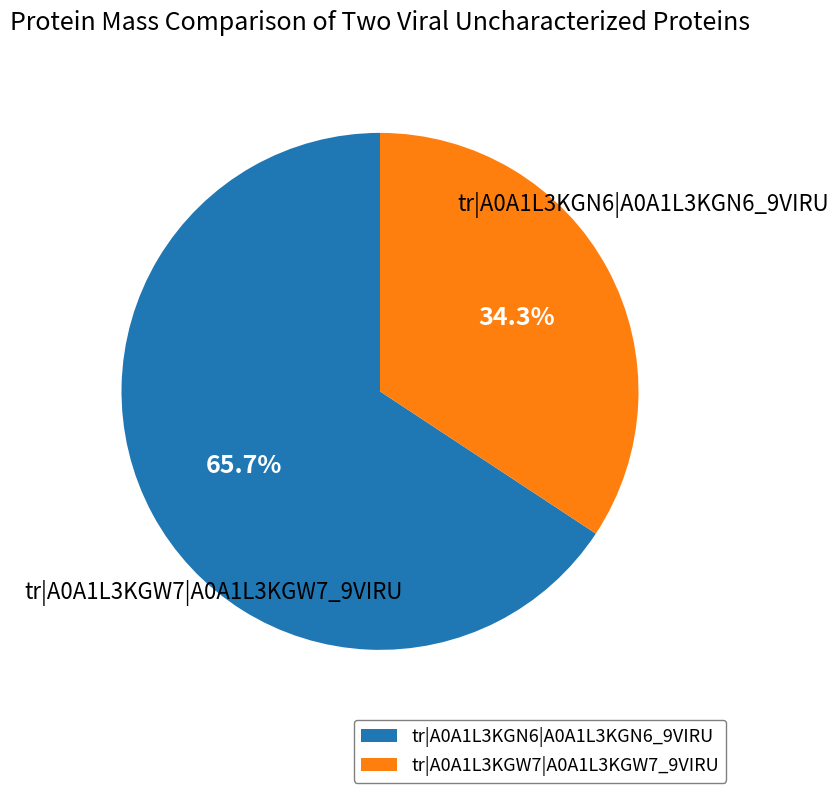

Which slice is the largest?

tr|A0A1L3KGN6|A0A1L3KGN6_9VIRU